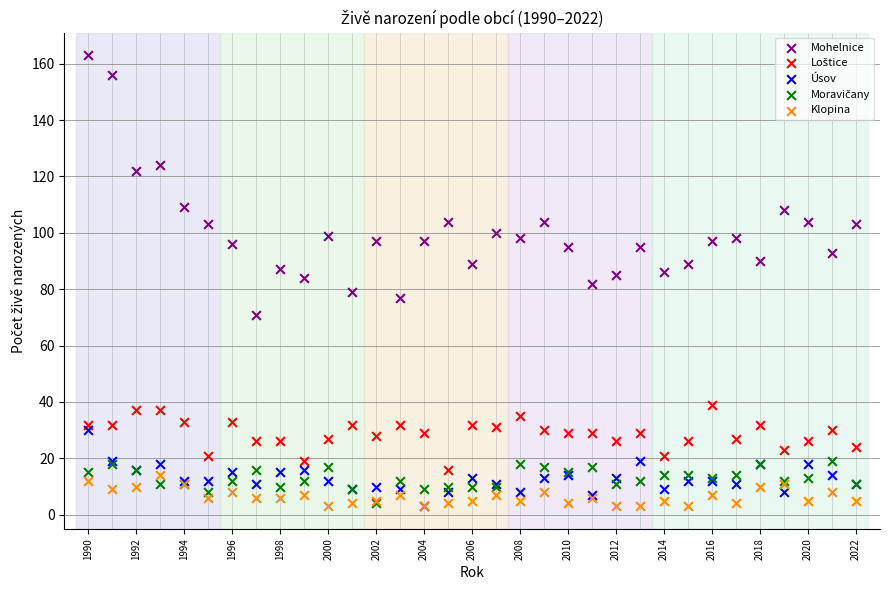

Which series has the widest spread of Y values?

Mohelnice